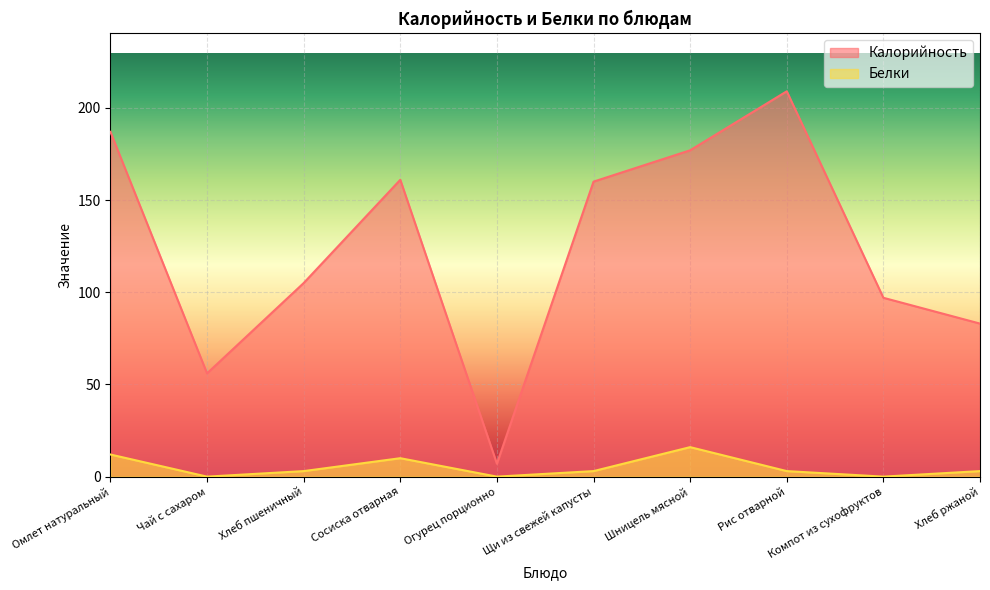

Reading left to right, what are all the values shown in this chart?

Калорийность: 187	56	105	161	7	160	177	209	97	83
Белки: 12	0	3	10	0	3	16	3	0	3